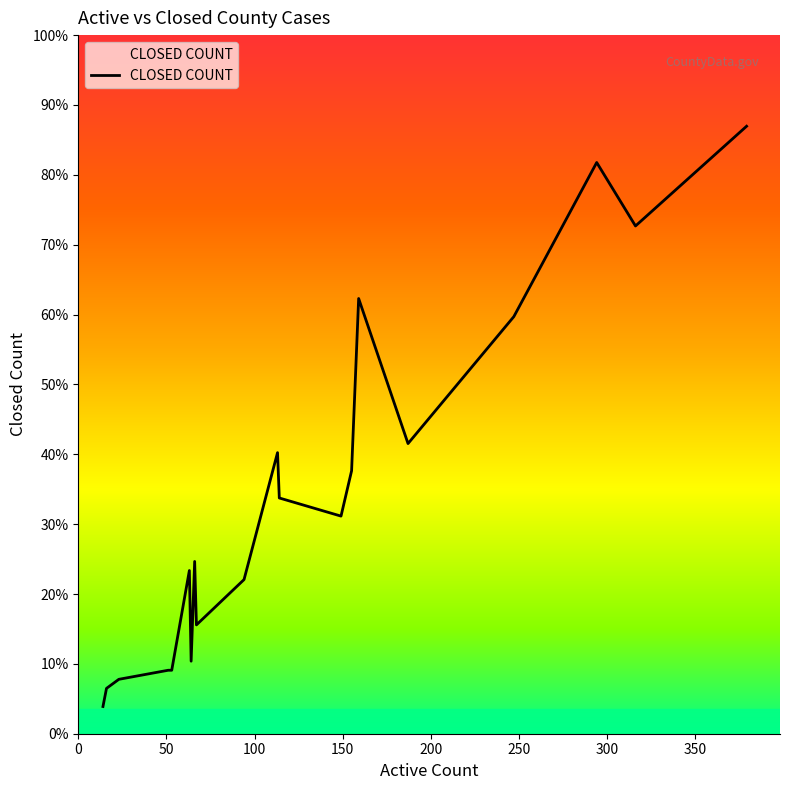

Does the chart have visible grid lines?

No